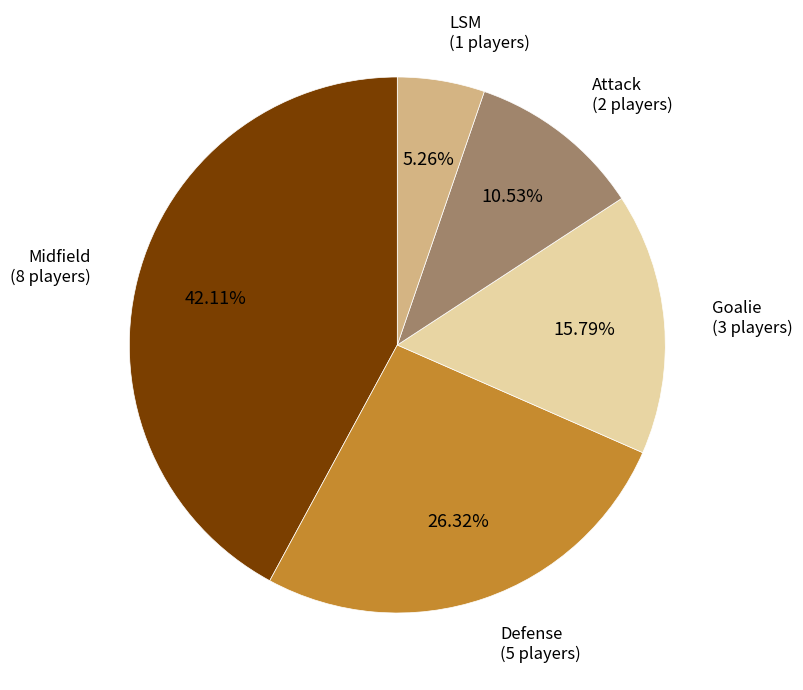

Is there a majority slice in this chart?

No